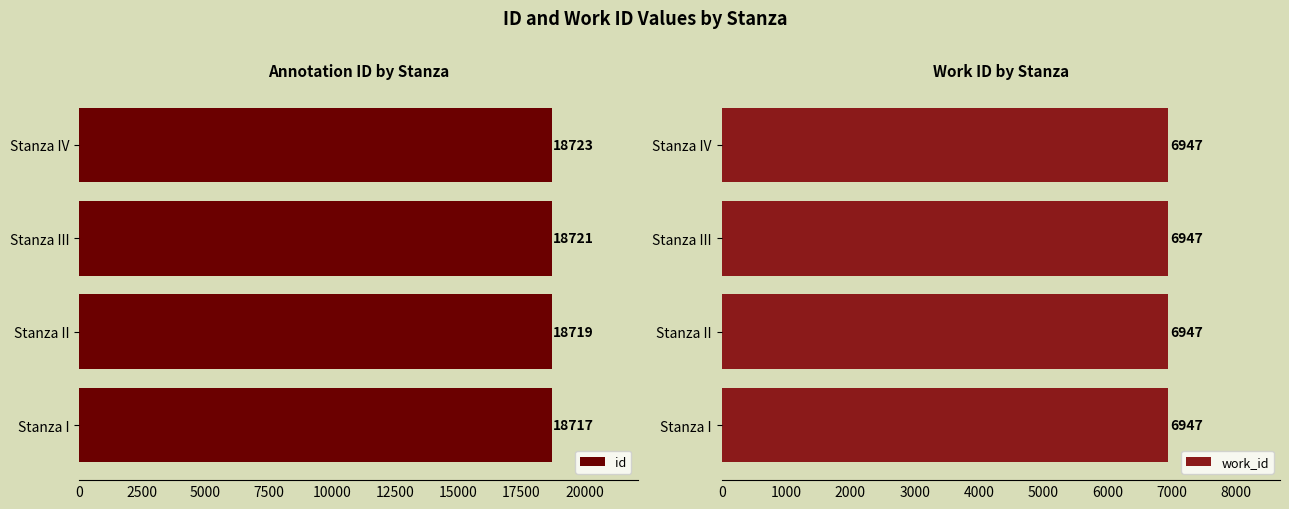

List the labels in order of id value, smallest first.

Stanza I, Stanza II, Stanza III, Stanza IV